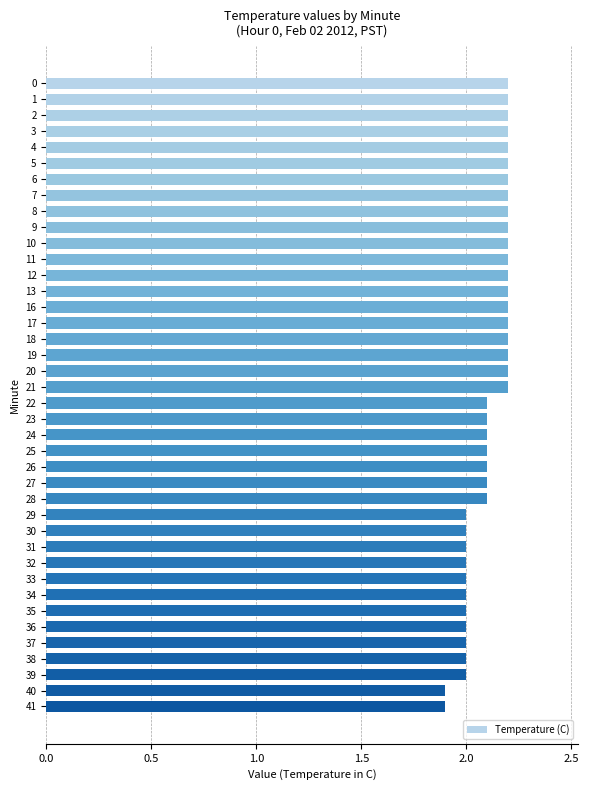

What is the value of the 17th bar from the top?

2.2